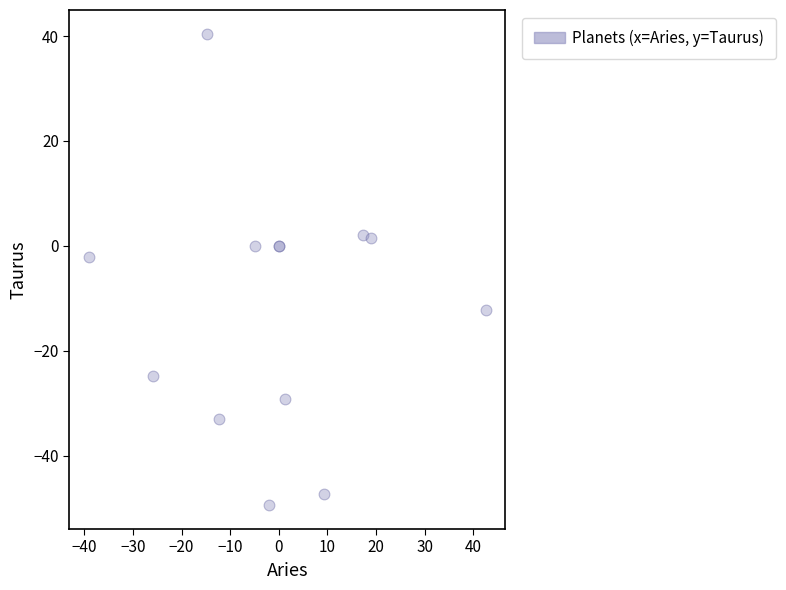

What Y value in the scatter plot is closest to -4?

-2.0